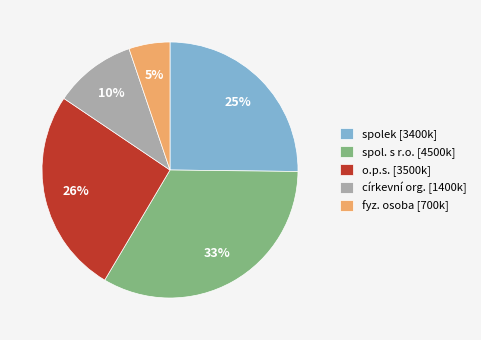

Does fyz. osoba [700k] represent more than half of the total?

No